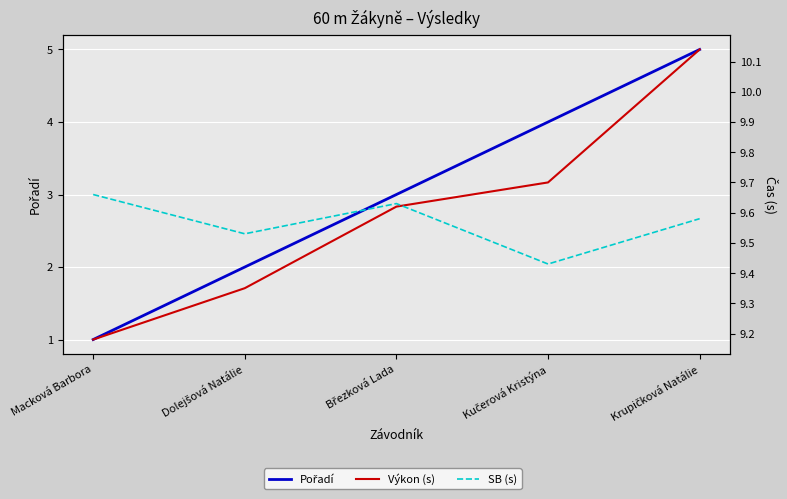

Which category has the lowest value in the Výkon (s) series?

Macková Barbora